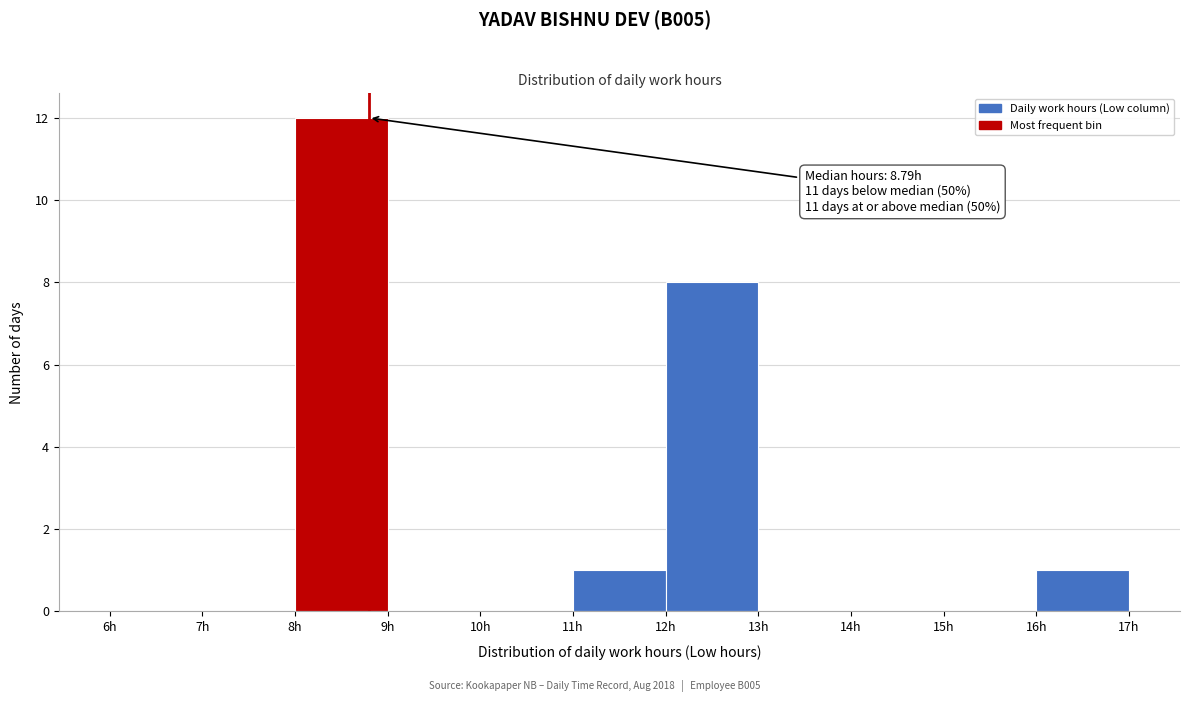

Over which range of the x-axis is the bar tallest?

8 to 9